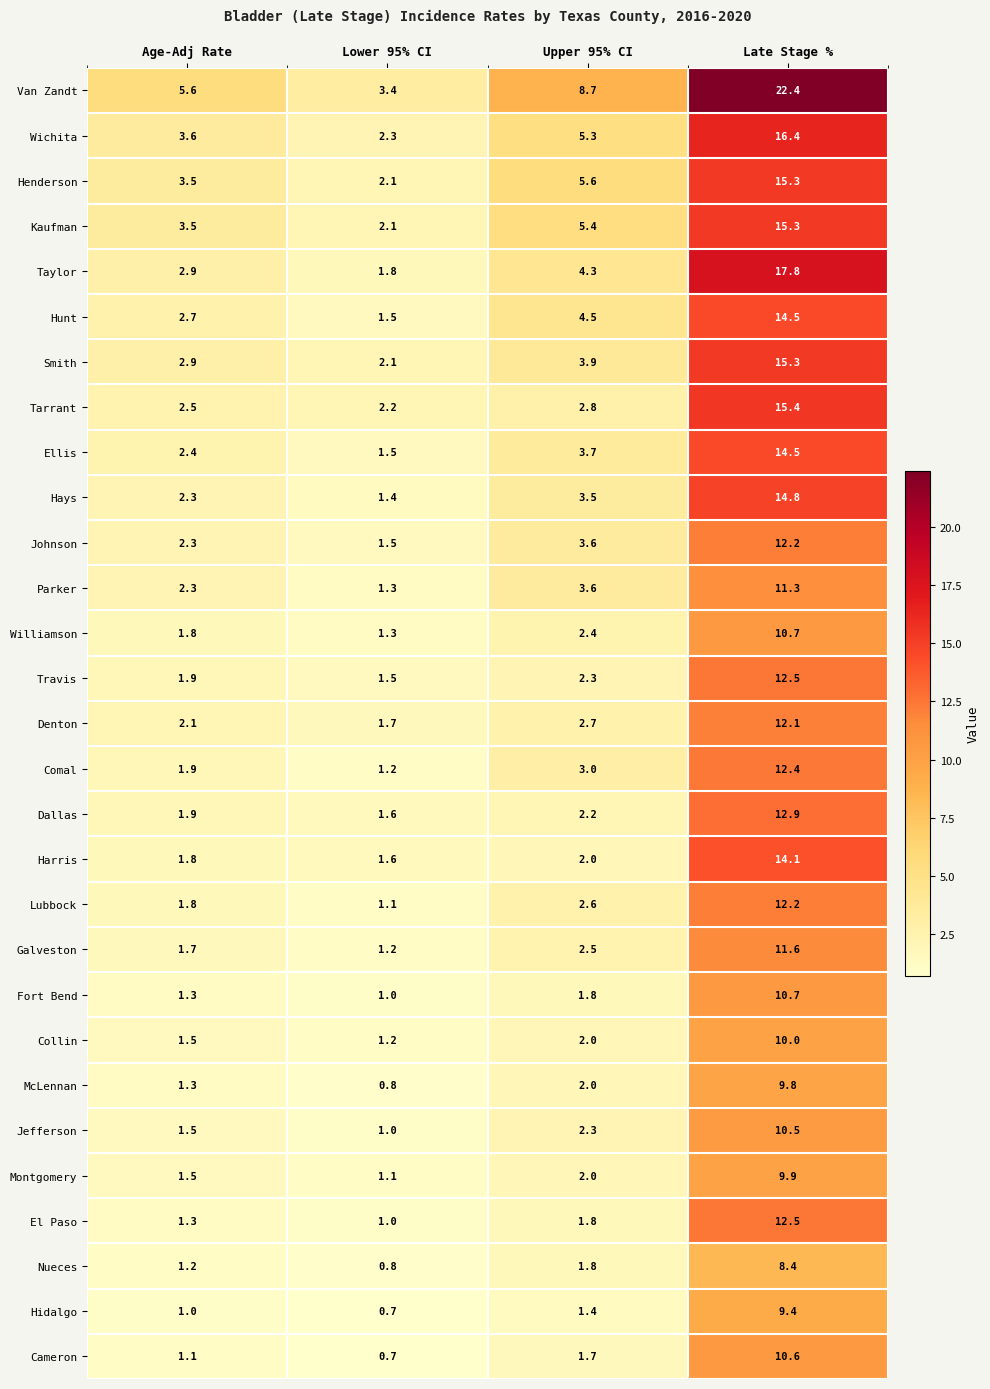

What is the difference between the maximum and minimum values in the Van Zandt series?

19.0